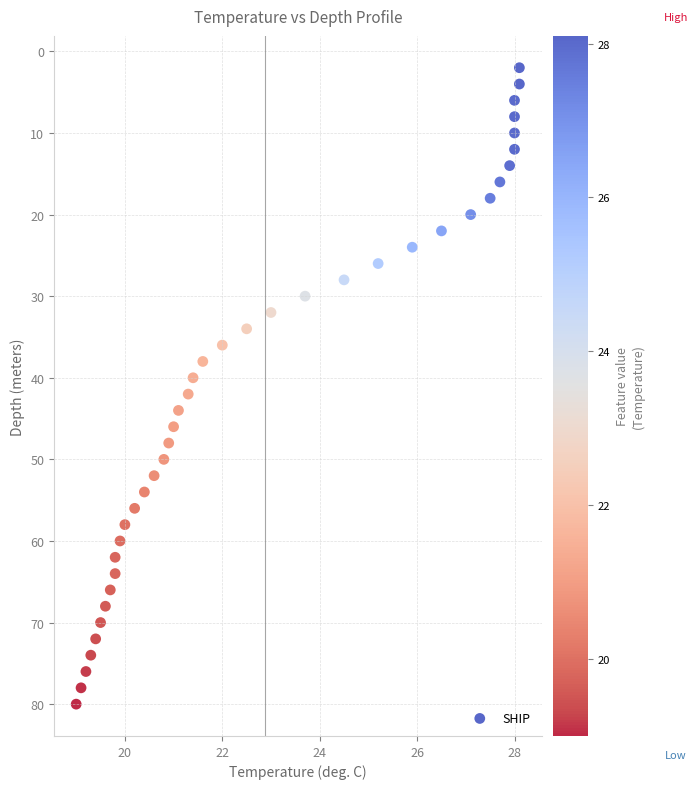

What is the range of Y values (max minus min)?

78